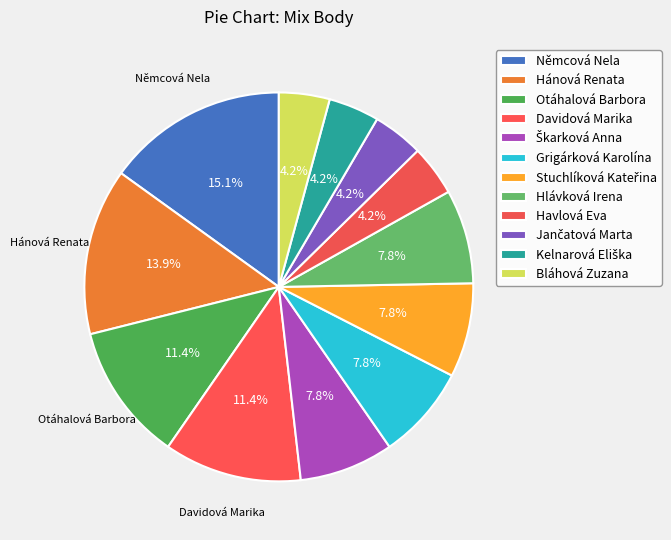

How many segments does this pie chart have?

12